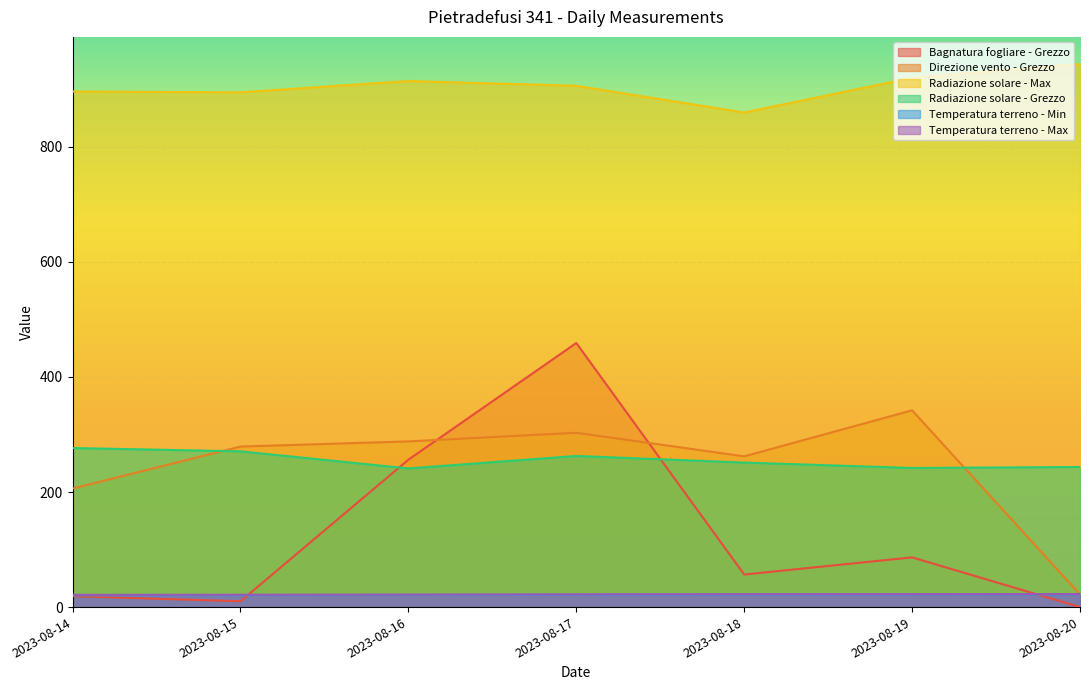

Rank the series at 2023-08-18 from lowest to highest value.

Temperatura terreno - Min, Temperatura terreno - Max, Bagnatura fogliare - Grezzo, Radiazione solare - Grezzo, Direzione vento - Grezzo, Radiazione solare - Max